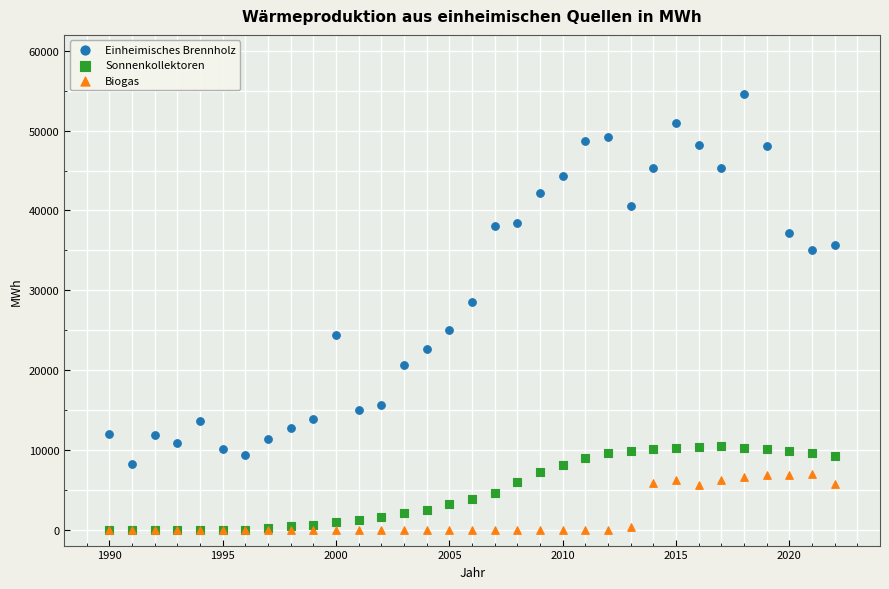

Which series has the largest Y range (max minus min)?

Einheimisches Brennholz